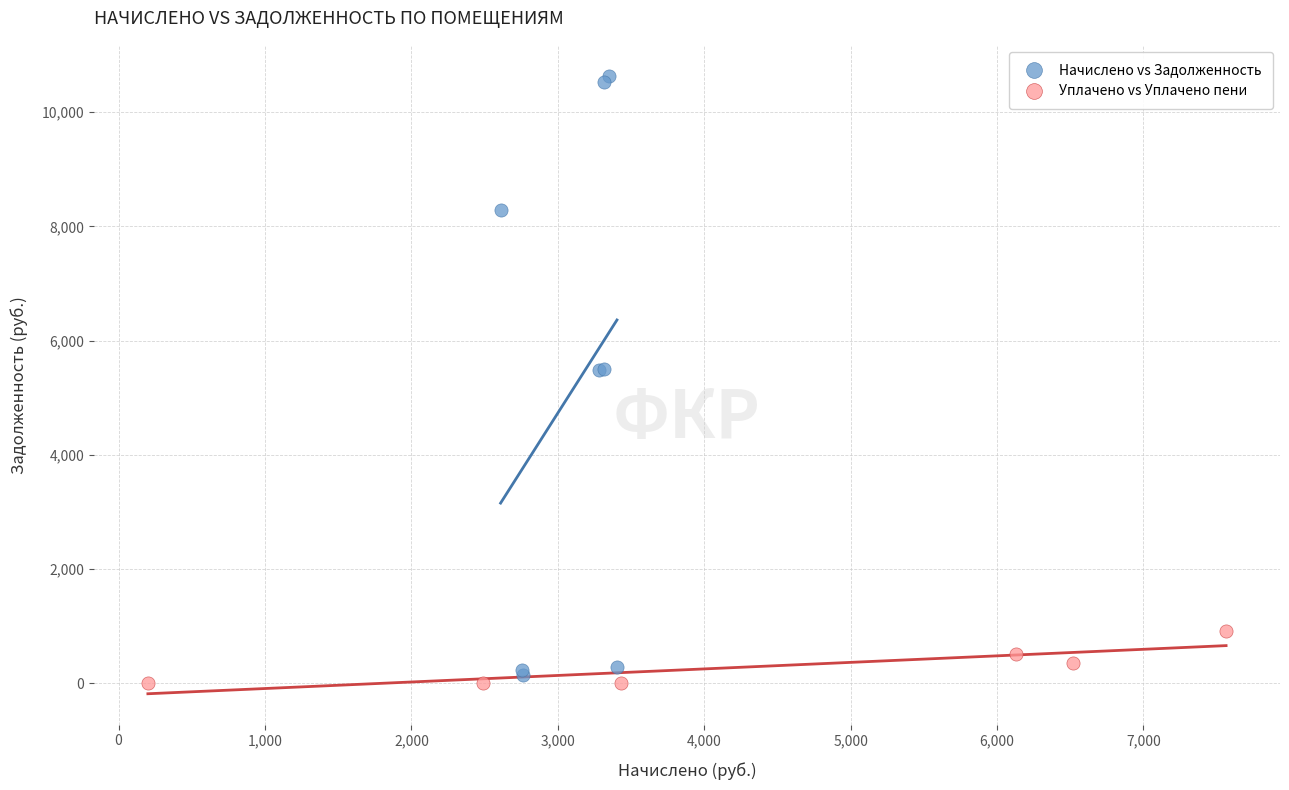

Which series has the largest Y range (max minus min)?

Начислено vs Задолженность